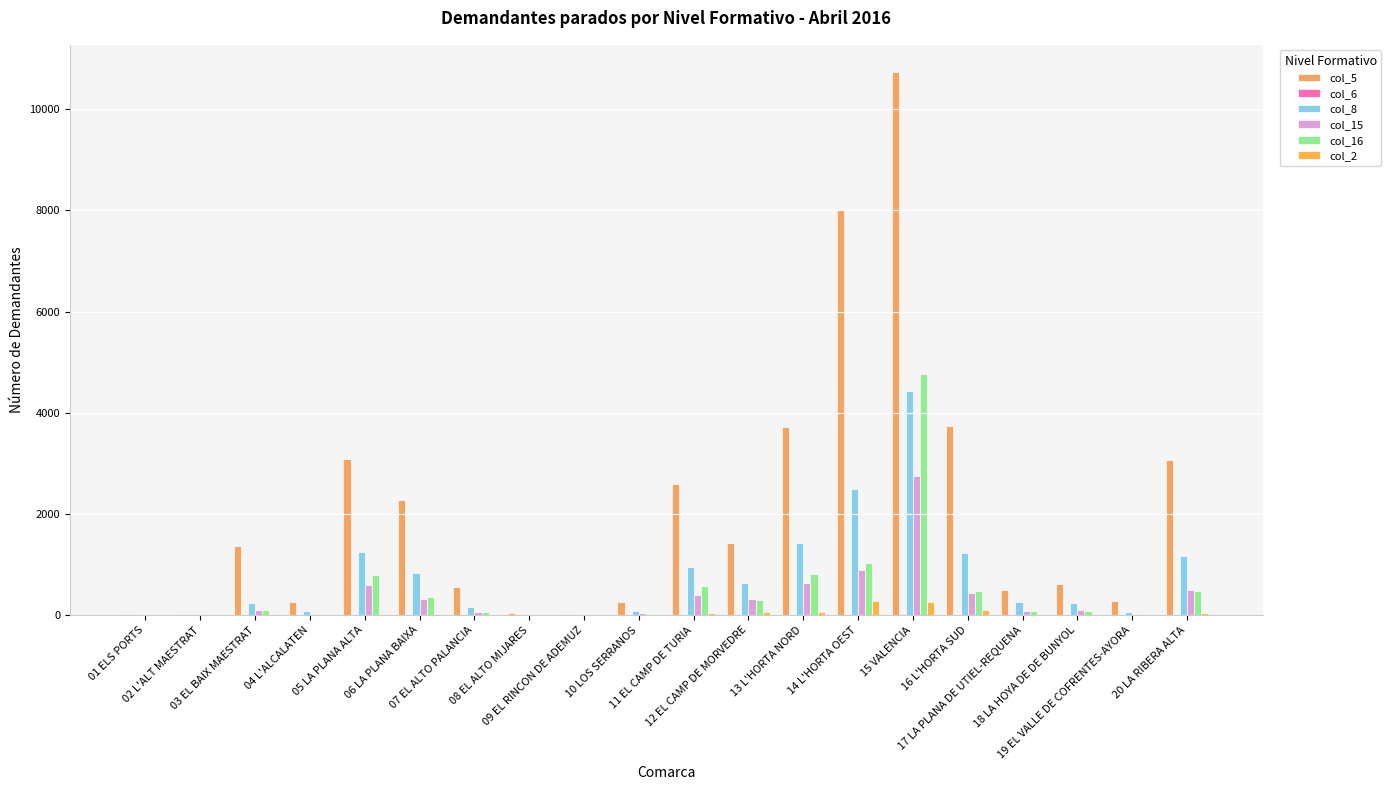

True or false: col_5 has a value of 3074 at 20 LA RIBERA ALTA.

True